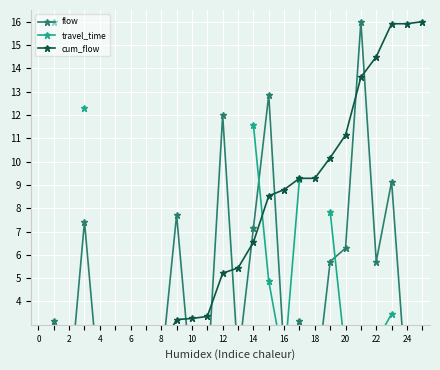

How many interior local valleys does the travel_time series have?

2